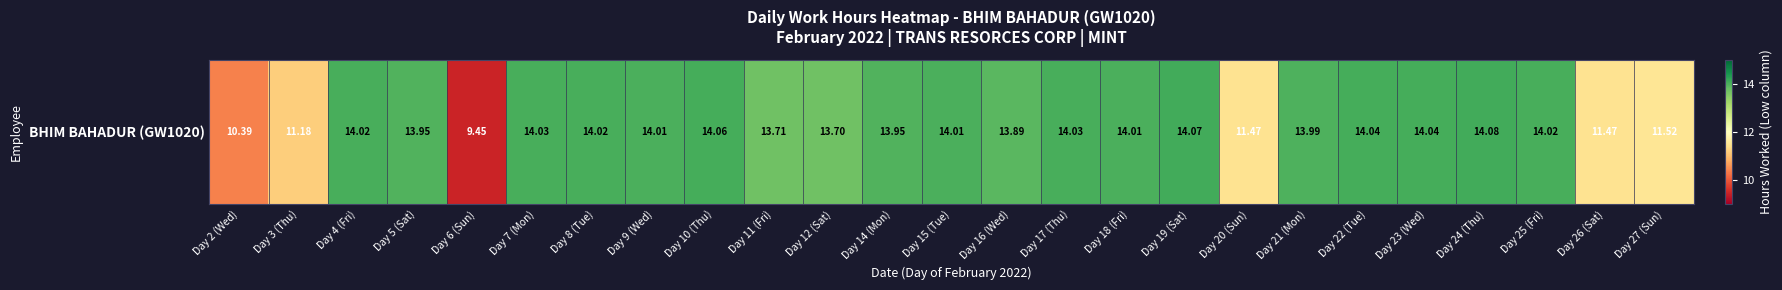

What is the greatest value displayed?

14.1